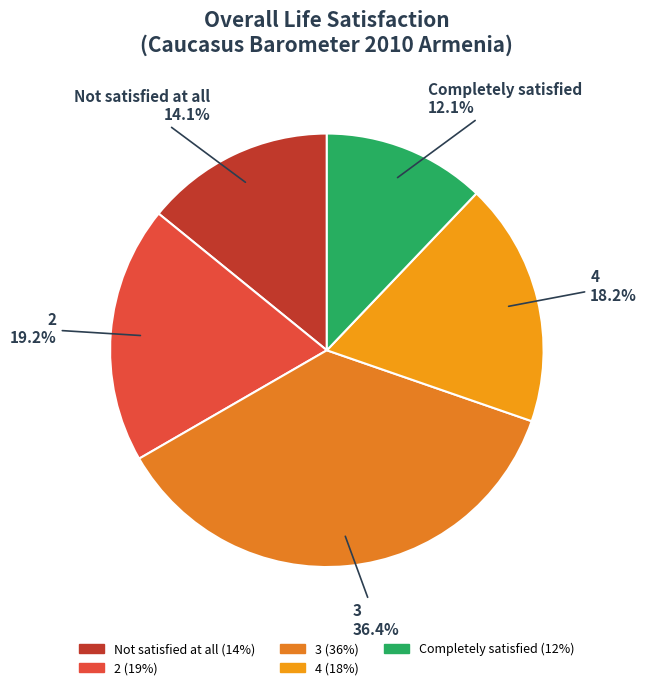

Approximately how many times larger is the value at Not satisfied at all compared to 2?

0.7